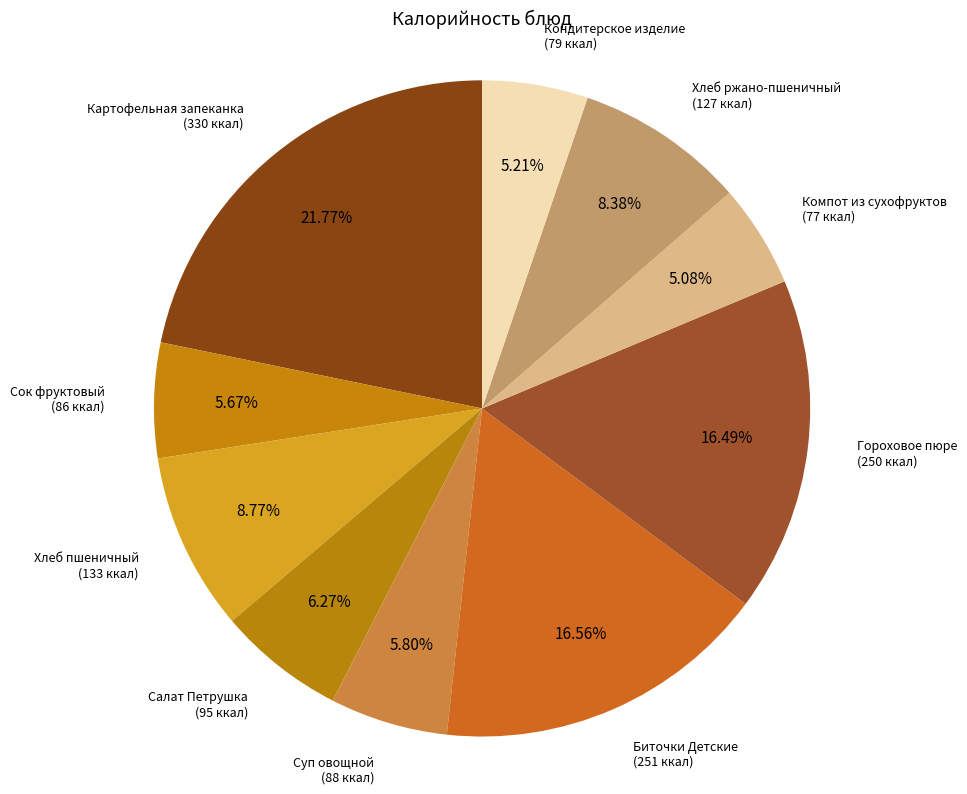

Count the number of slices in the pie.

10